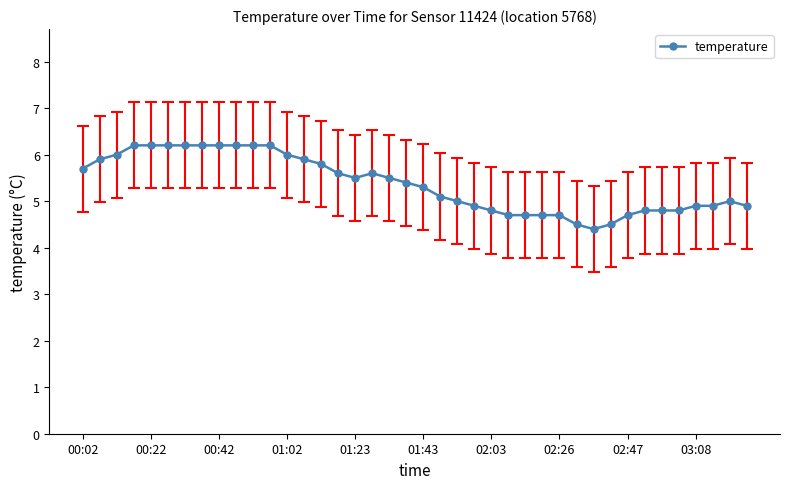

How many lines are shown in the chart?

1